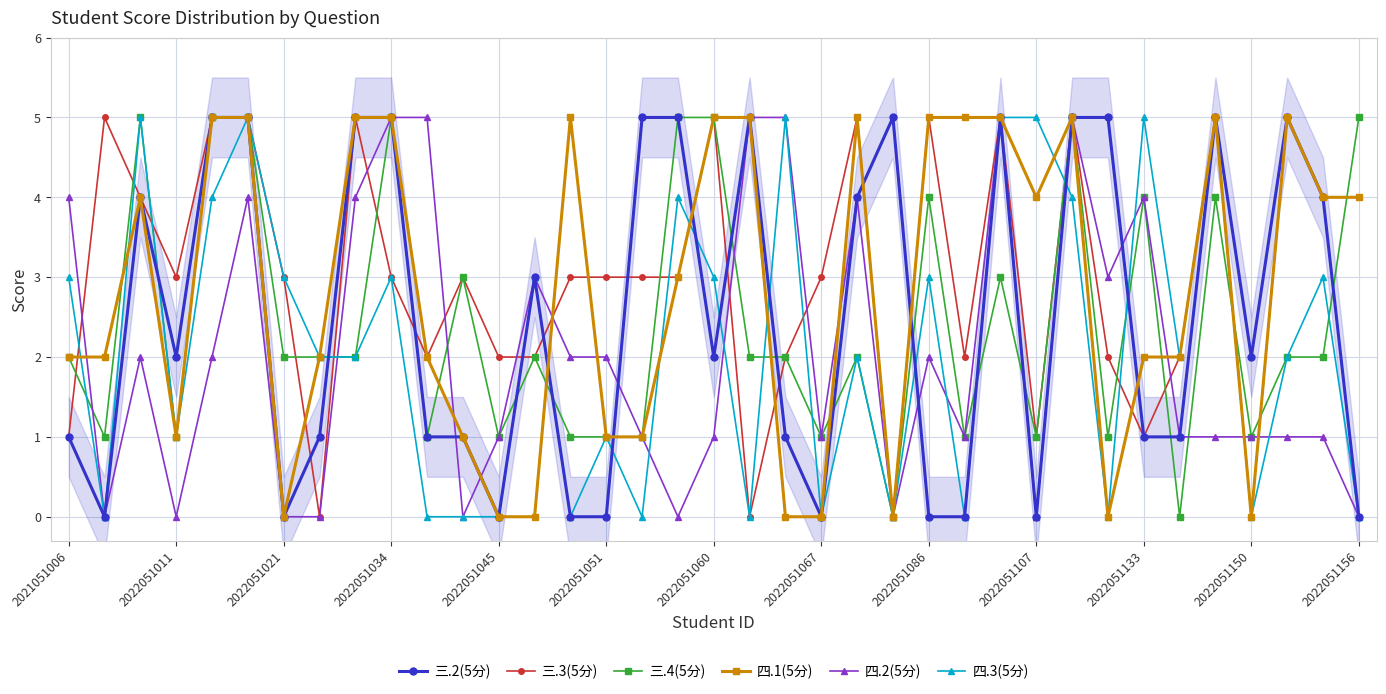

Is the value of 四.3(5分) at 2022051034 greater than the value of 四.1(5分) at 2021051006?

Yes